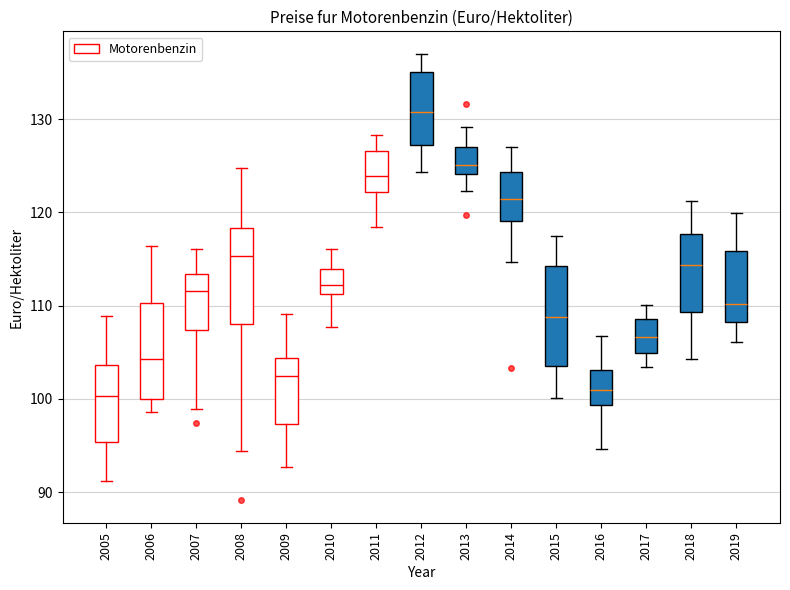

Reading left to right, transcribe this box plot: for each box, give where its median line is, the range the box spans, and where its two whiskers end, as read against the y-axis. The values are not printed on the chart, so give them approximately, as read against the axis.

2005: median 100, box 95 to 104, whiskers 91 to 109
2006: median 104, box 100 to 110, whiskers 99 to 116
2007: median 112, box 107 to 113, whiskers 99 to 116
2008: median 115, box 108 to 118, whiskers 94 to 125
2009: median 102, box 97 to 104, whiskers 93 to 109
2010: median 112, box 111 to 114, whiskers 108 to 116
2011: median 124, box 122 to 127, whiskers 118 to 128
2012: median 131, box 127 to 135, whiskers 124 to 137
2013: median 125, box 124 to 127, whiskers 122 to 129
2014: median 121, box 119 to 124, whiskers 115 to 127
2015: median 109, box 104 to 114, whiskers 100 to 118
2016: median 101, box 99 to 103, whiskers 95 to 107
2017: median 107, box 105 to 109, whiskers 103 to 110
2018: median 114, box 109 to 118, whiskers 104 to 121
2019: median 110, box 108 to 116, whiskers 106 to 120